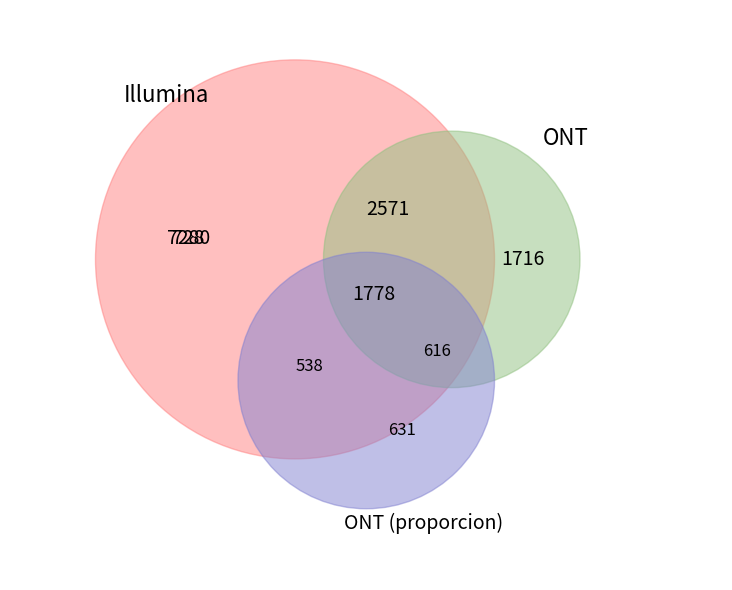

Combined, do 4 and 6 account for over 50%?

No